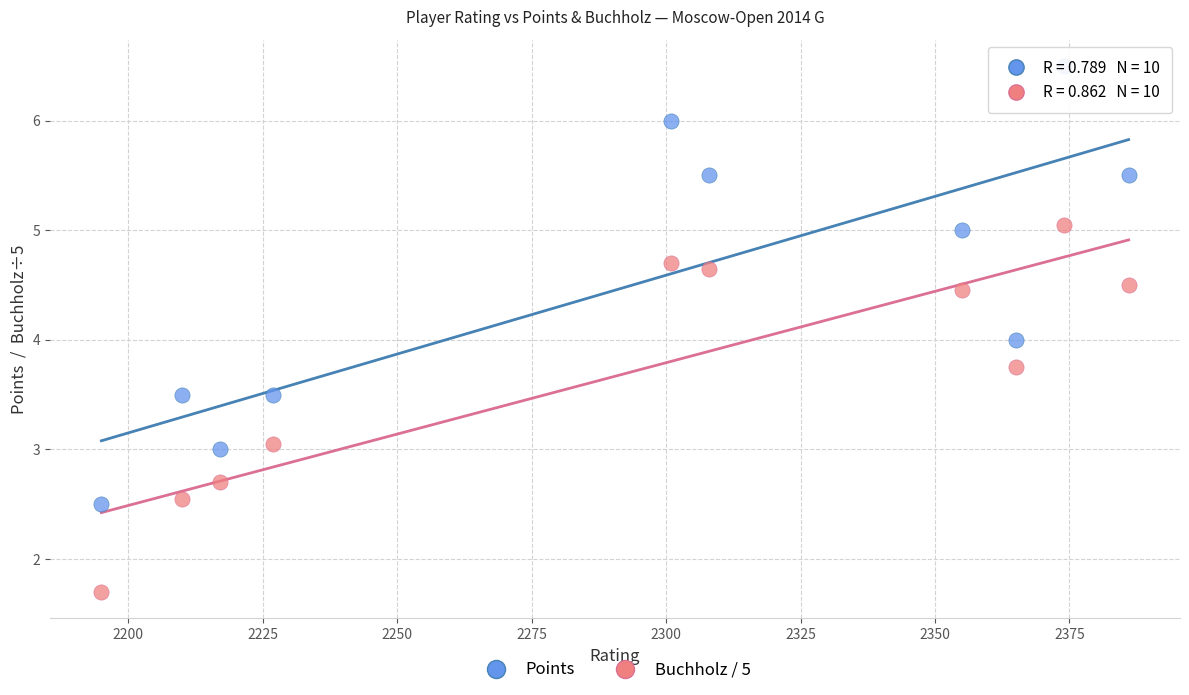

What is the X range (max minus min) for the scatter plot?

191.0